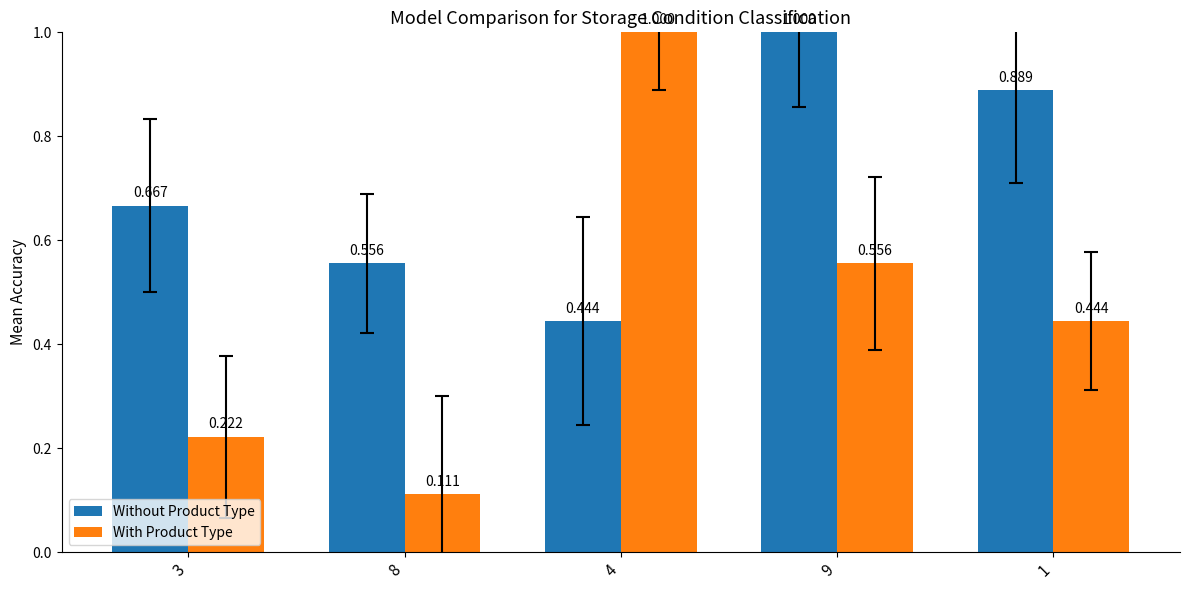

Which category has the lowest value in the Without Product Type series?

4